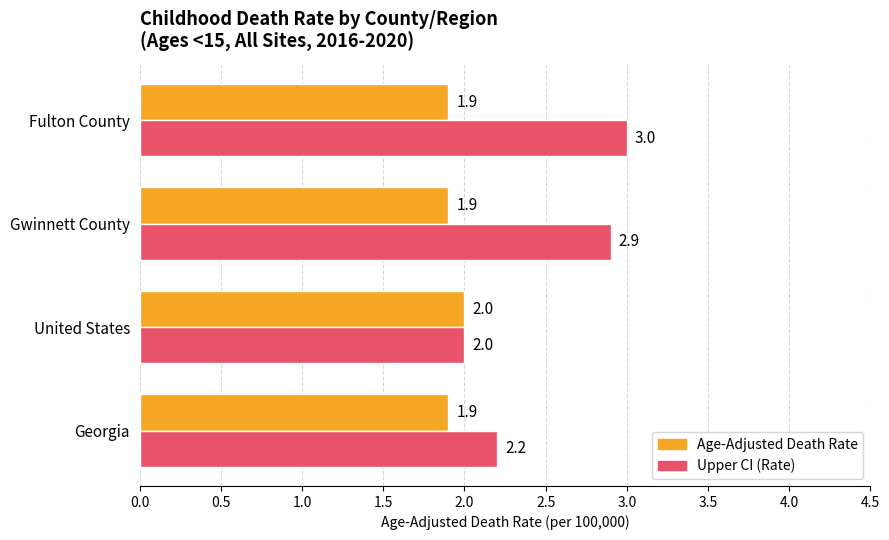

At which category is the sum across all series the highest?

Fulton County